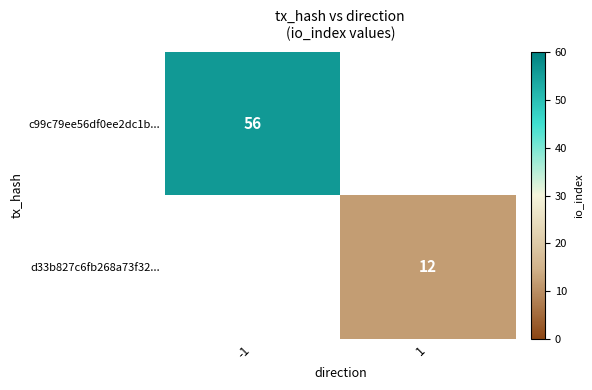

How many distinct data groups are displayed?

2